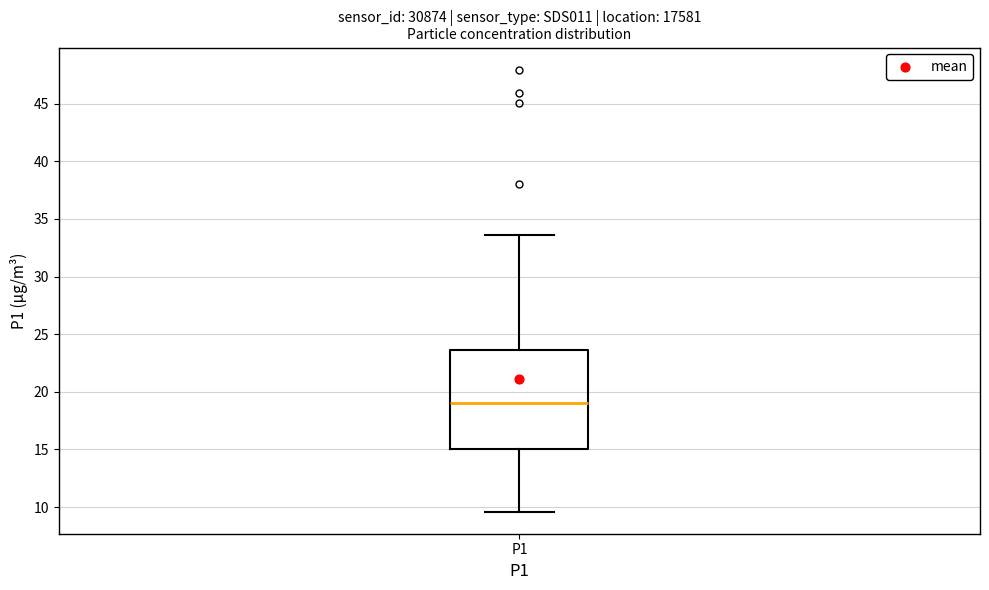

Read this box plot against the y-axis: the position of the median line, the range covered by the box, and the ends of both whiskers. The values are not printed on the chart, so give them approximately, as read against the axis.

median 19.0, box 15.0 to 23.5, whiskers 9.5 to 33.5